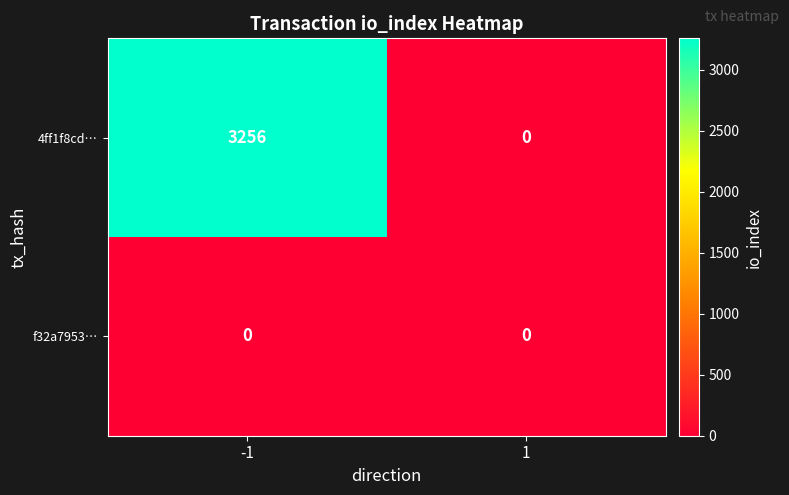

Rank the categories by 4ff1f8cd… value from highest to lowest.

-1, 1